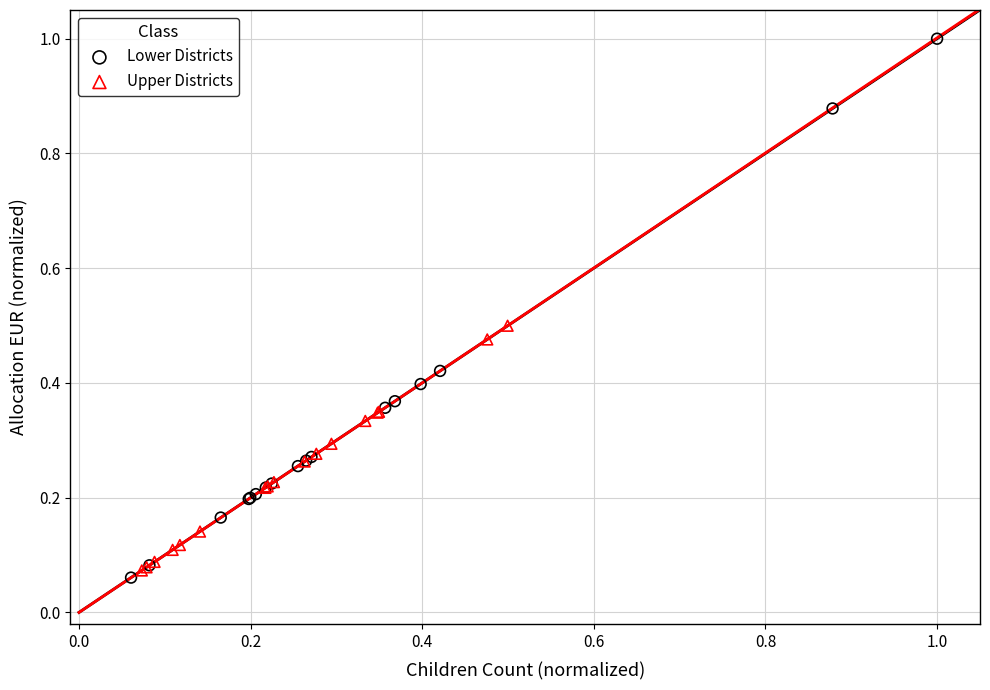

What are all the series names shown in the legend?

Lower Districts, Upper Districts